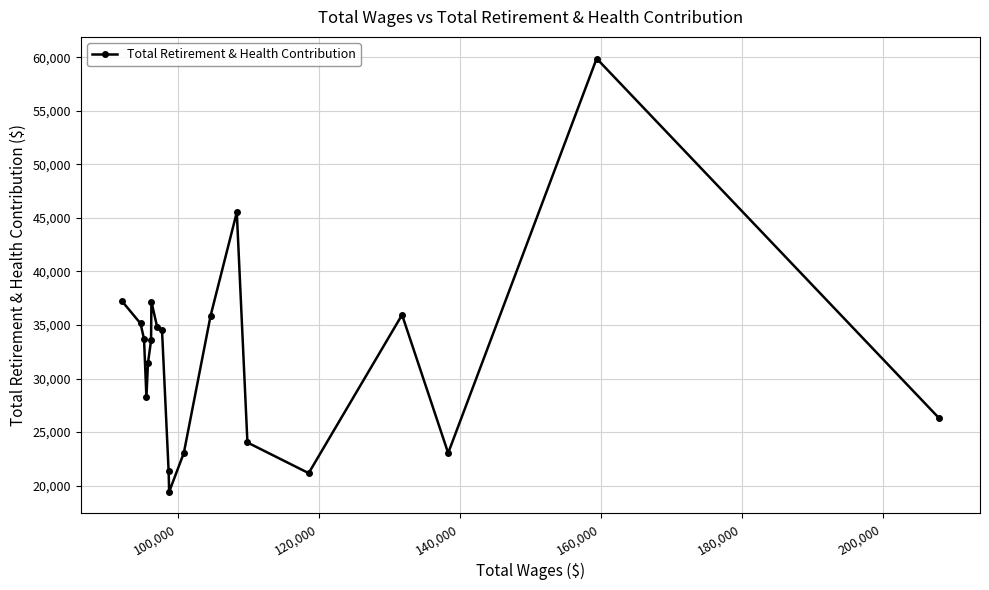

How many values are below 33697?

10